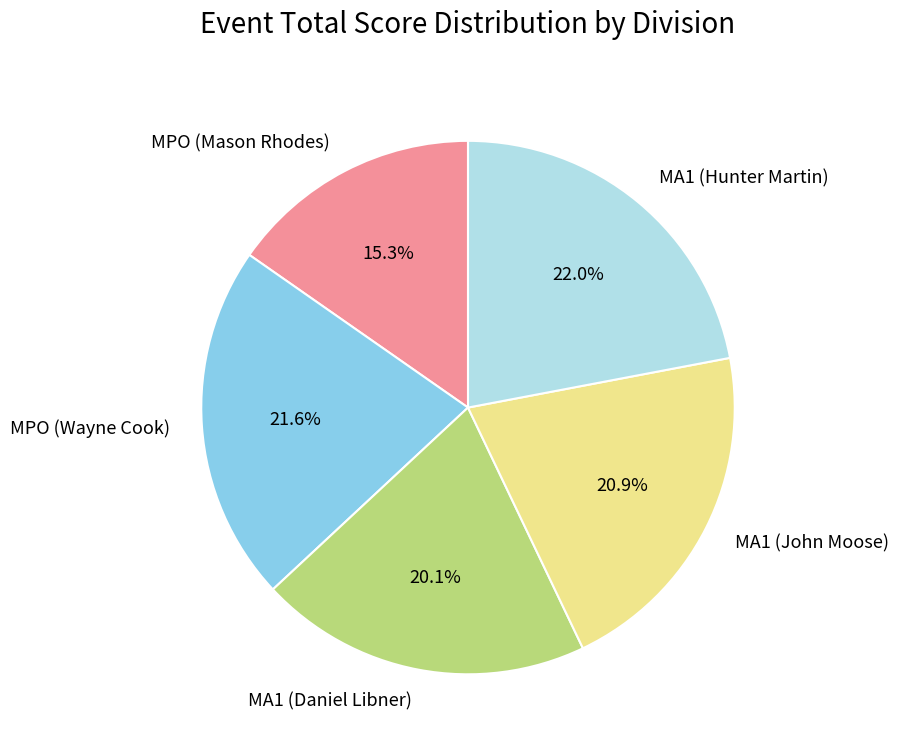

Approximately how many times larger is the value at MPO (Mason Rhodes) compared to MA1 (John Moose)?

0.7